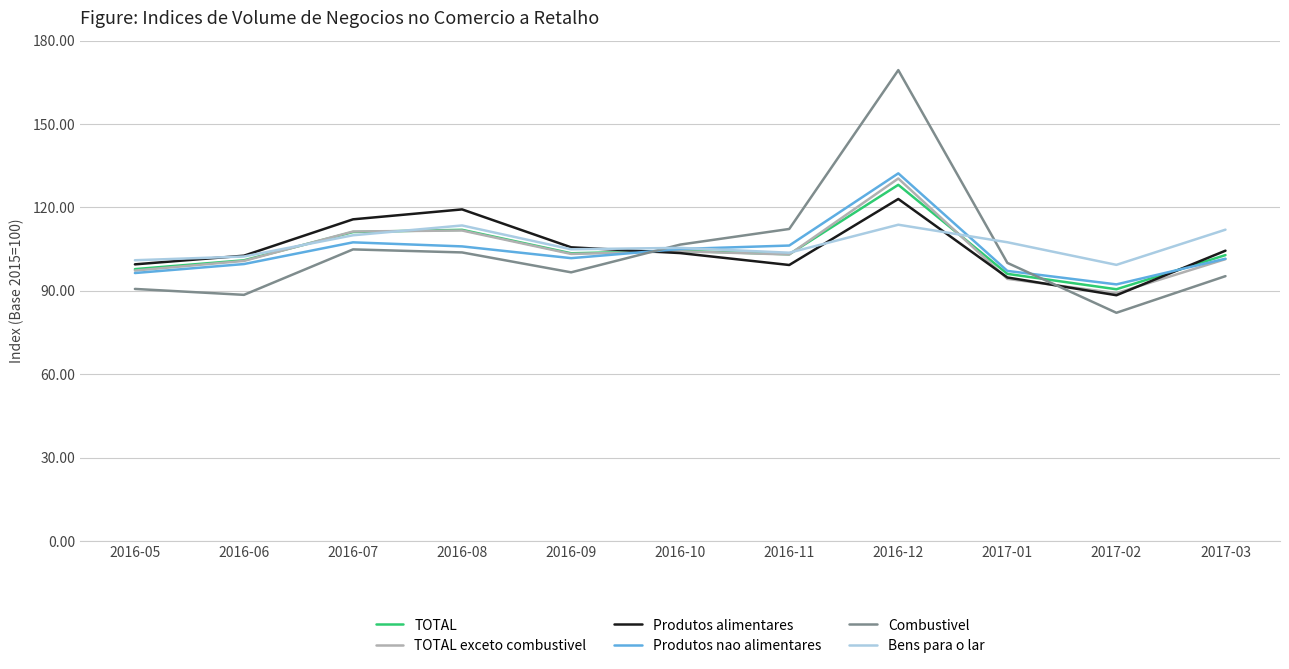

What is the difference between the second highest and minimum values in the Produtos alimentares series?

30.9